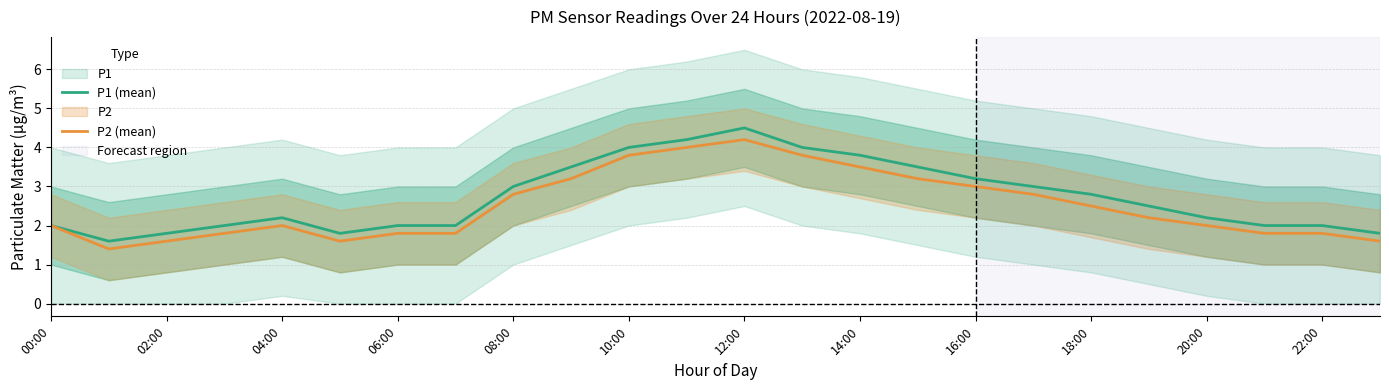

What is the greatest value displayed?

4.5